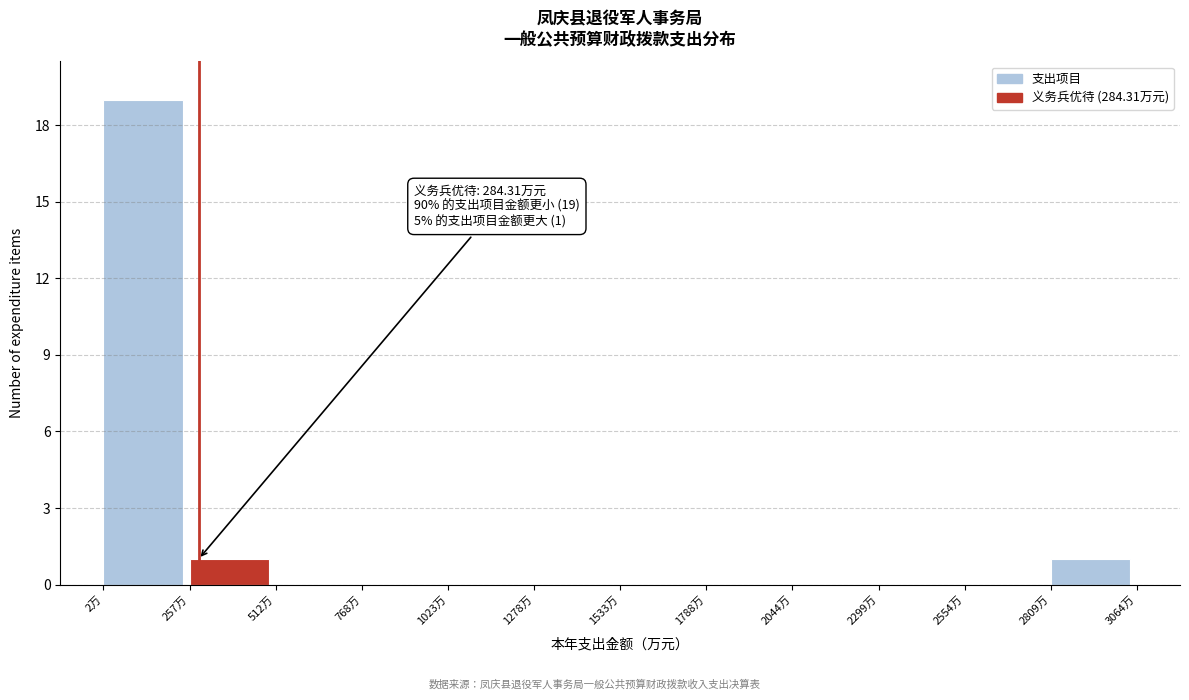

Over which range of the x-axis is the bar tallest?

0 to 250